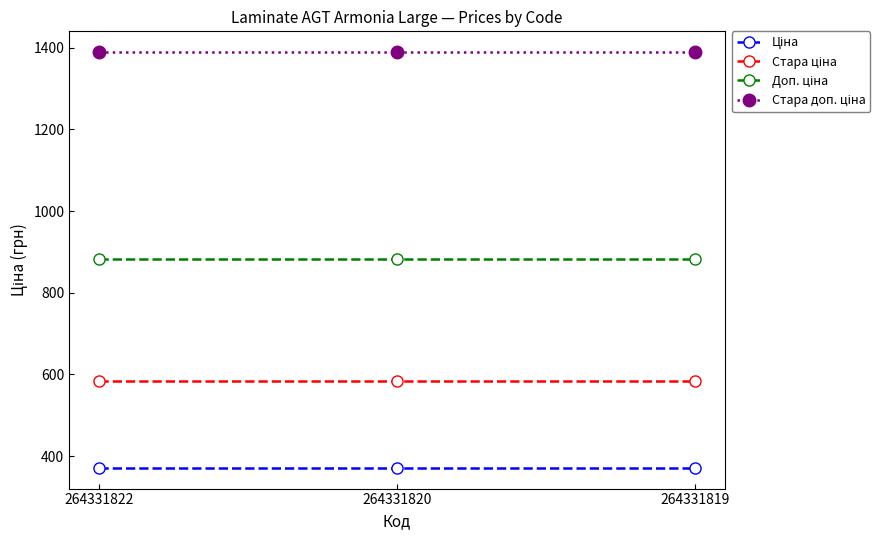

What is the spread (max minus min) of values at 264331822?

1018.1